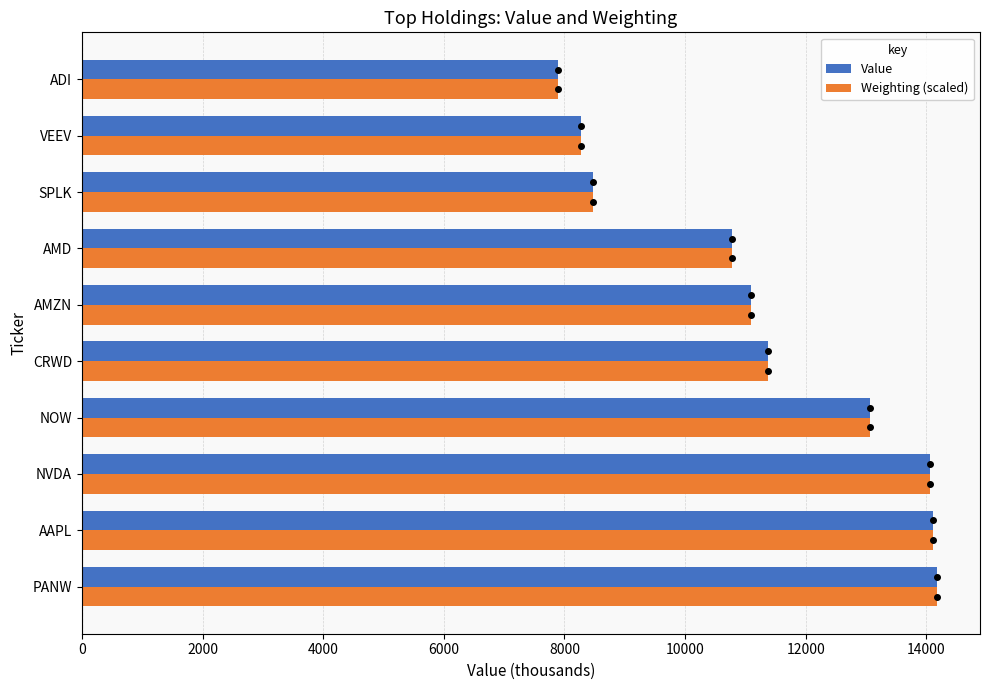

Which label corresponds to the smallest value in the chart?

ADI